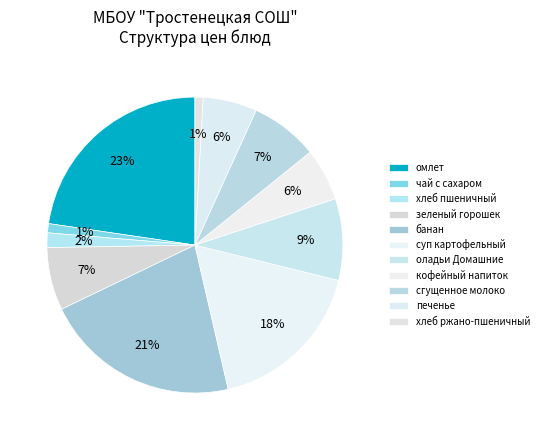

What is the change in value from зеленый горошек to печенье?

-1.4